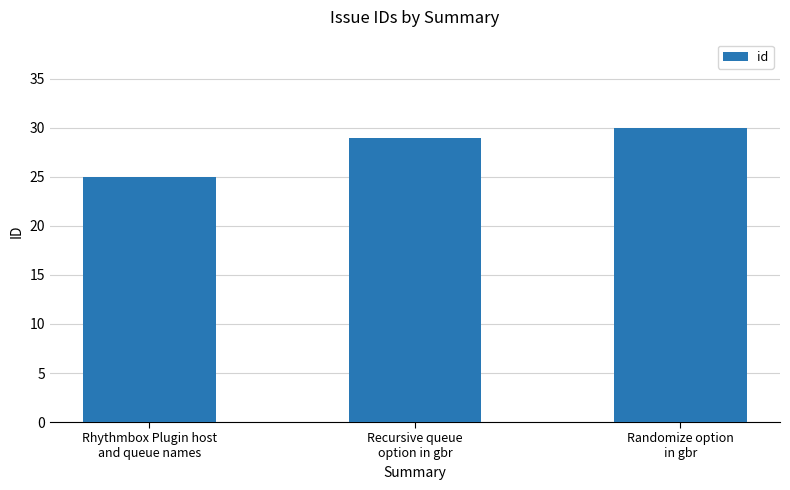

Rank the categories by value from lowest to highest.

Rhythmbox Plugin host
and queue names, Recursive queue
option in gbr, Randomize option
in gbr